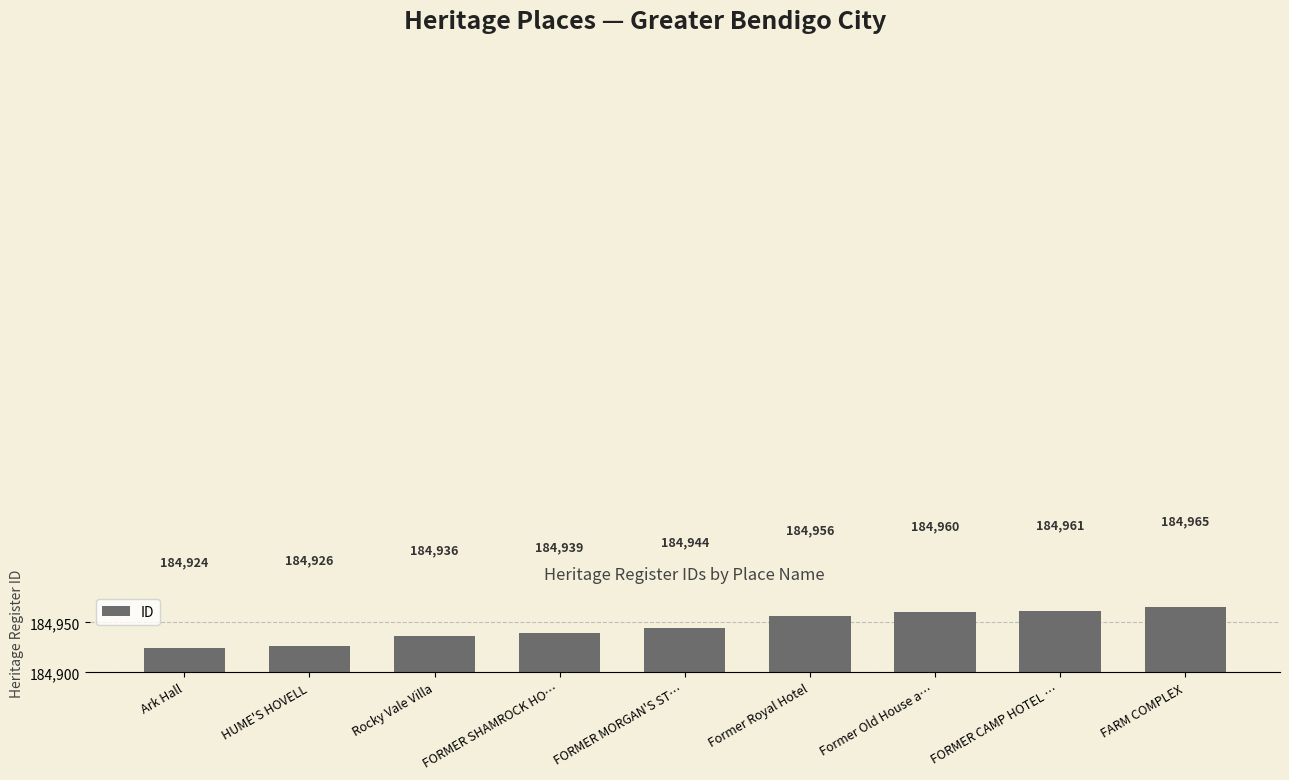

Reading left to right, list all the values displayed in this chart.

184924	184926	184936	184939	184944	184956	184960	184961	184965